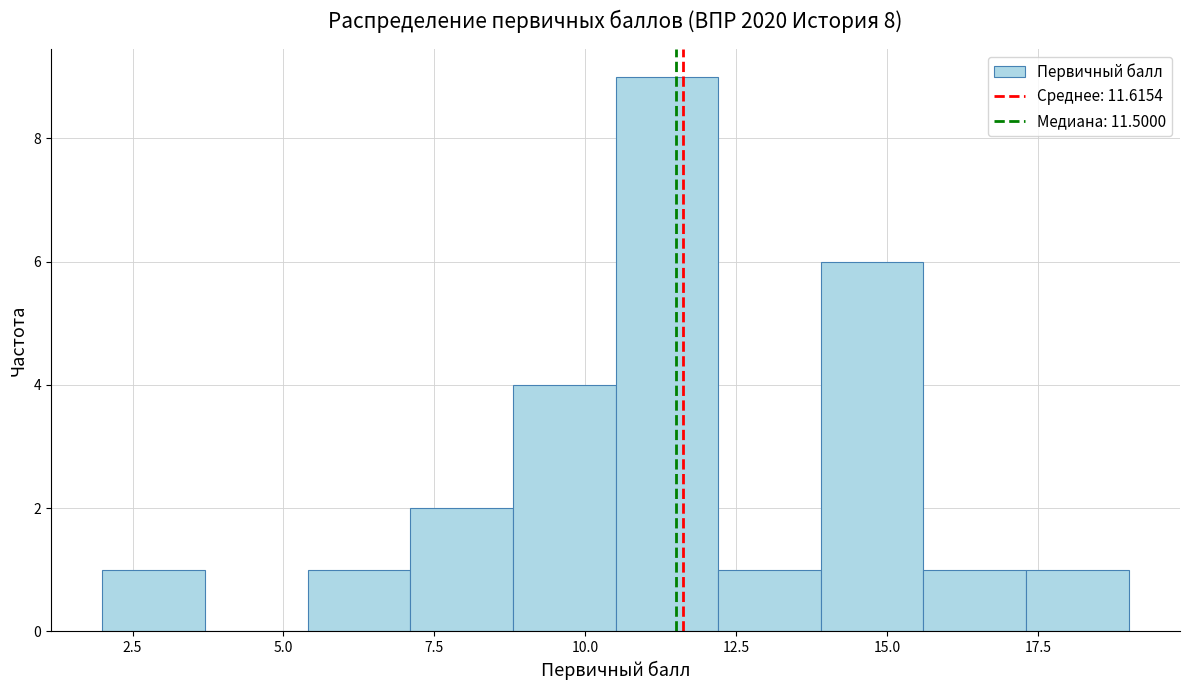

Read against the x-axis, roughly where is the centre of the tallest bar?

11.5